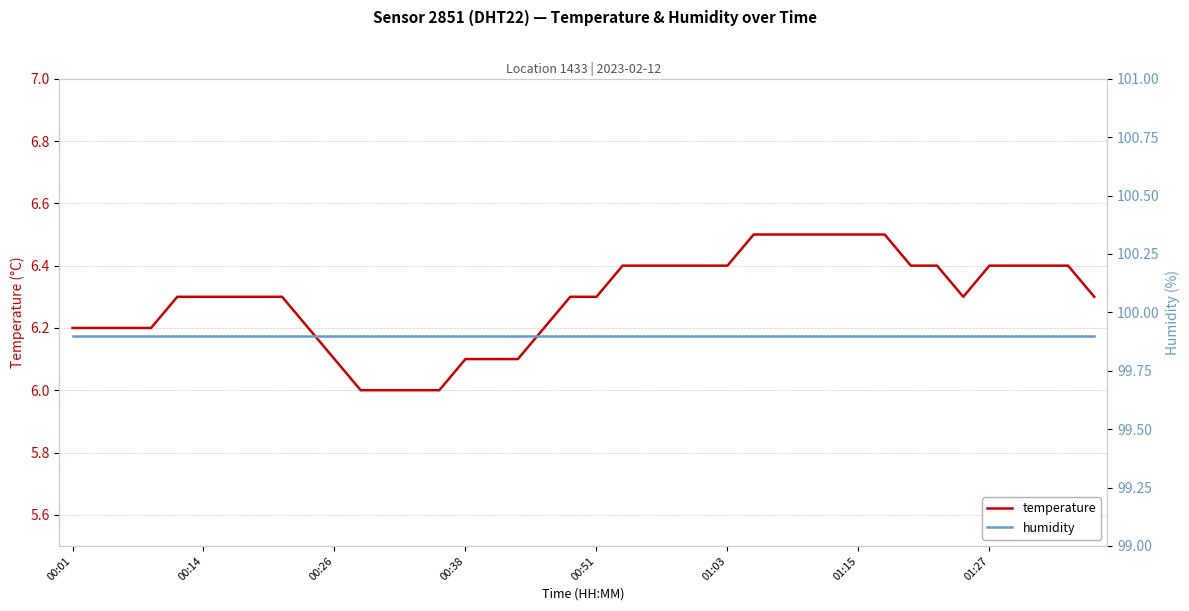

Is it true that temperature equals 6.4 at 01:27?

True